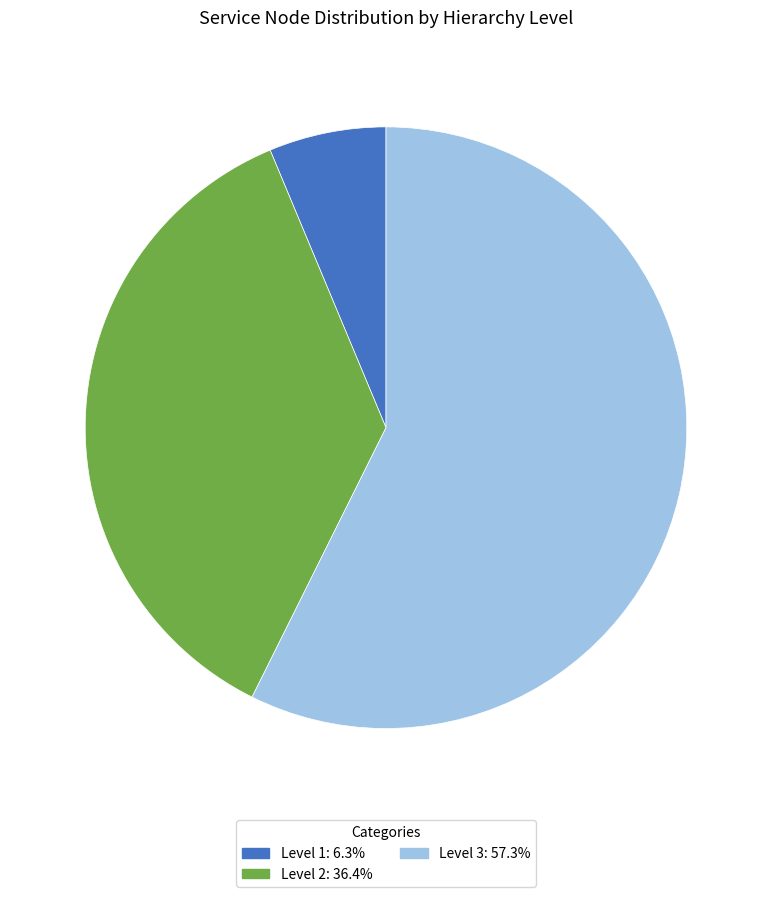

Do Level 2: 36.4% and Level 3: 57.3% together represent more than half of the pie?

Yes